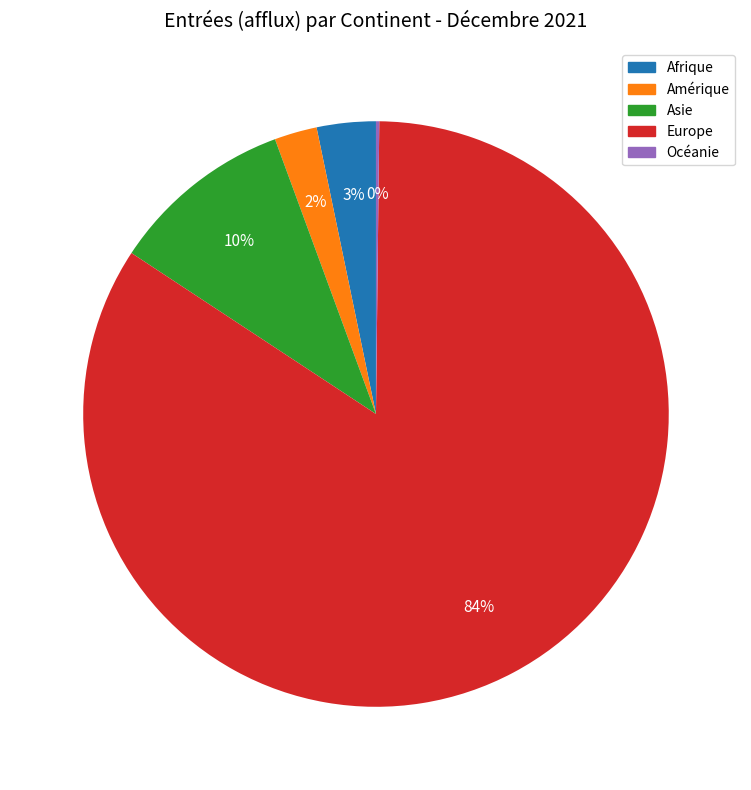

Between Amérique and Asie, which is larger?

Asie